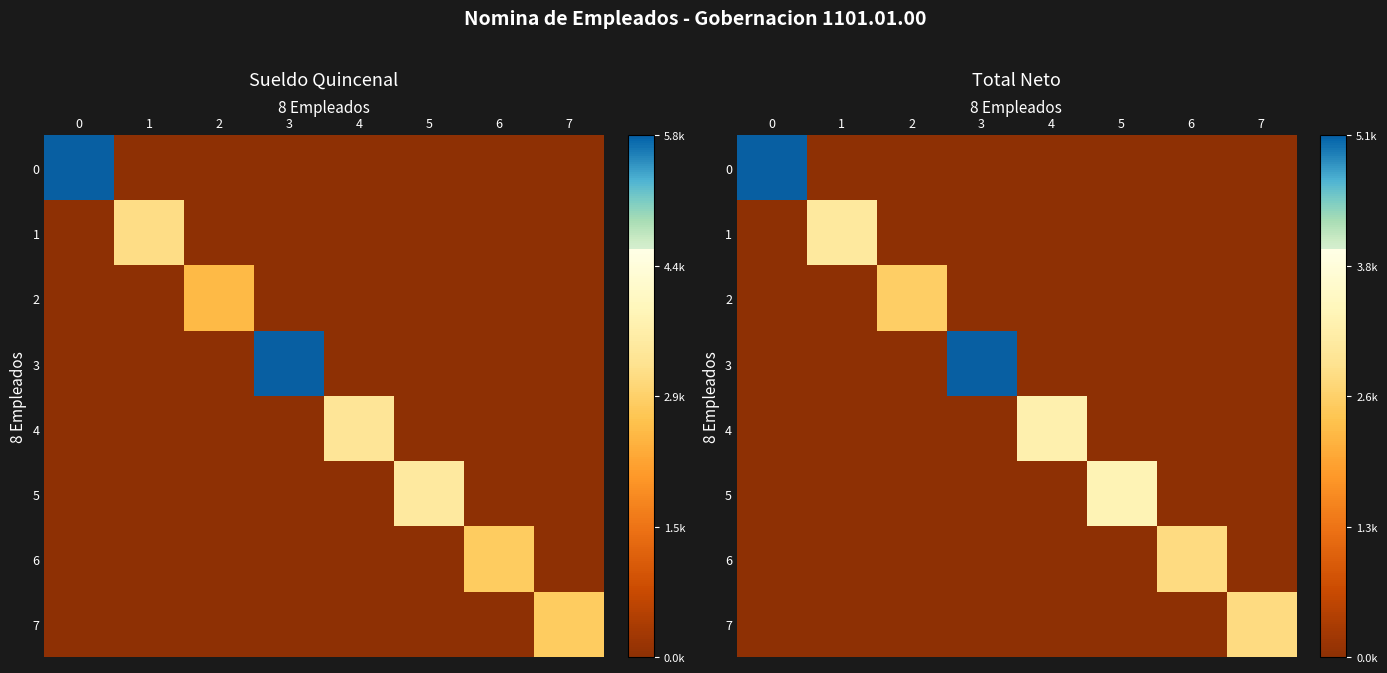

Which label corresponds to the smallest value in the chart?

1